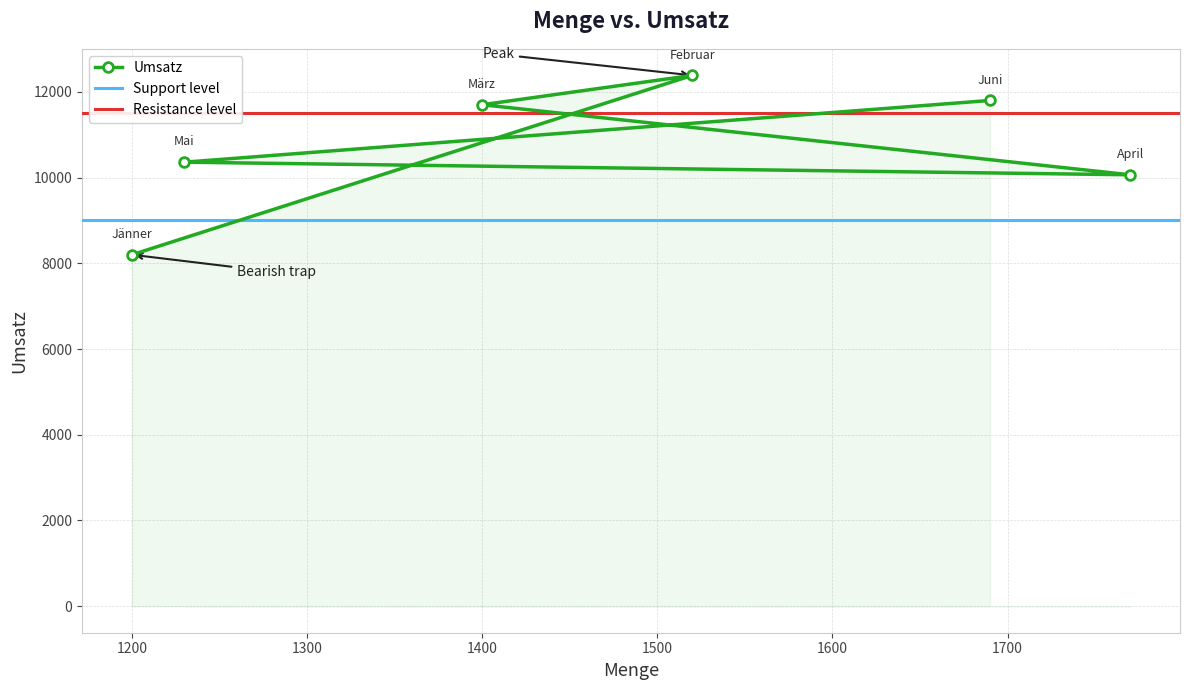

The chart shows a value of 12385 at Februar. True or false?

True